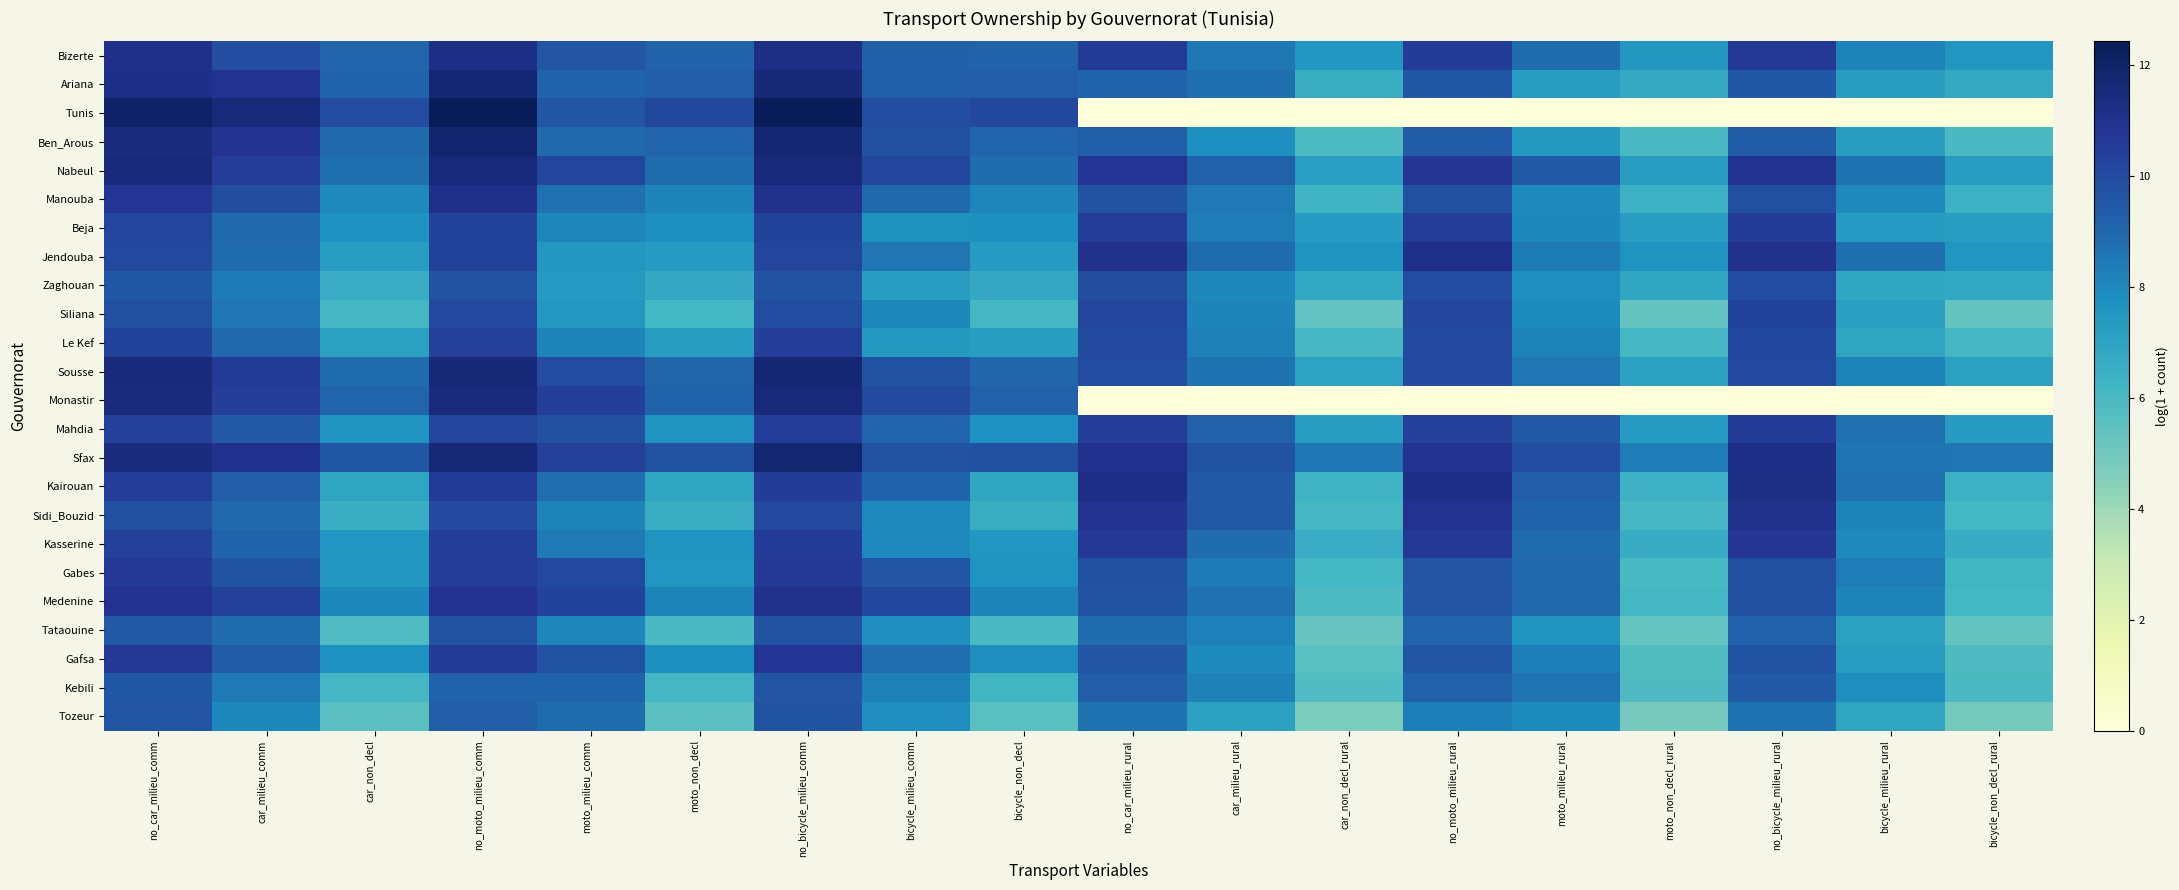

At which category does the chart reach its peak across all series?

no_moto_milieu_comm